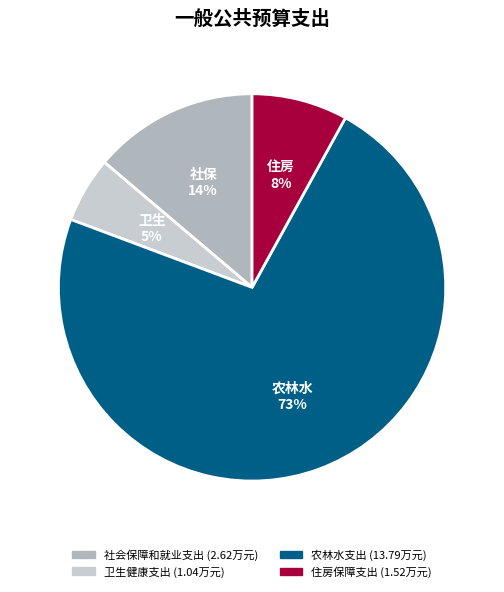

How many slices are in this pie chart?

4